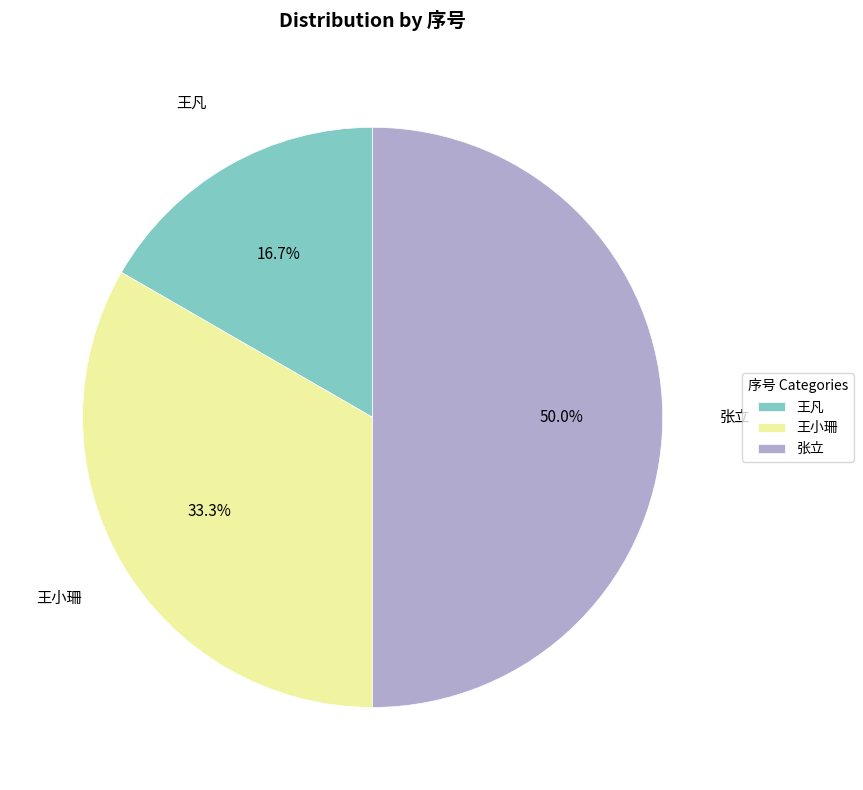

Rank the categories by value from highest to lowest.

张立, 王小珊, 王凡